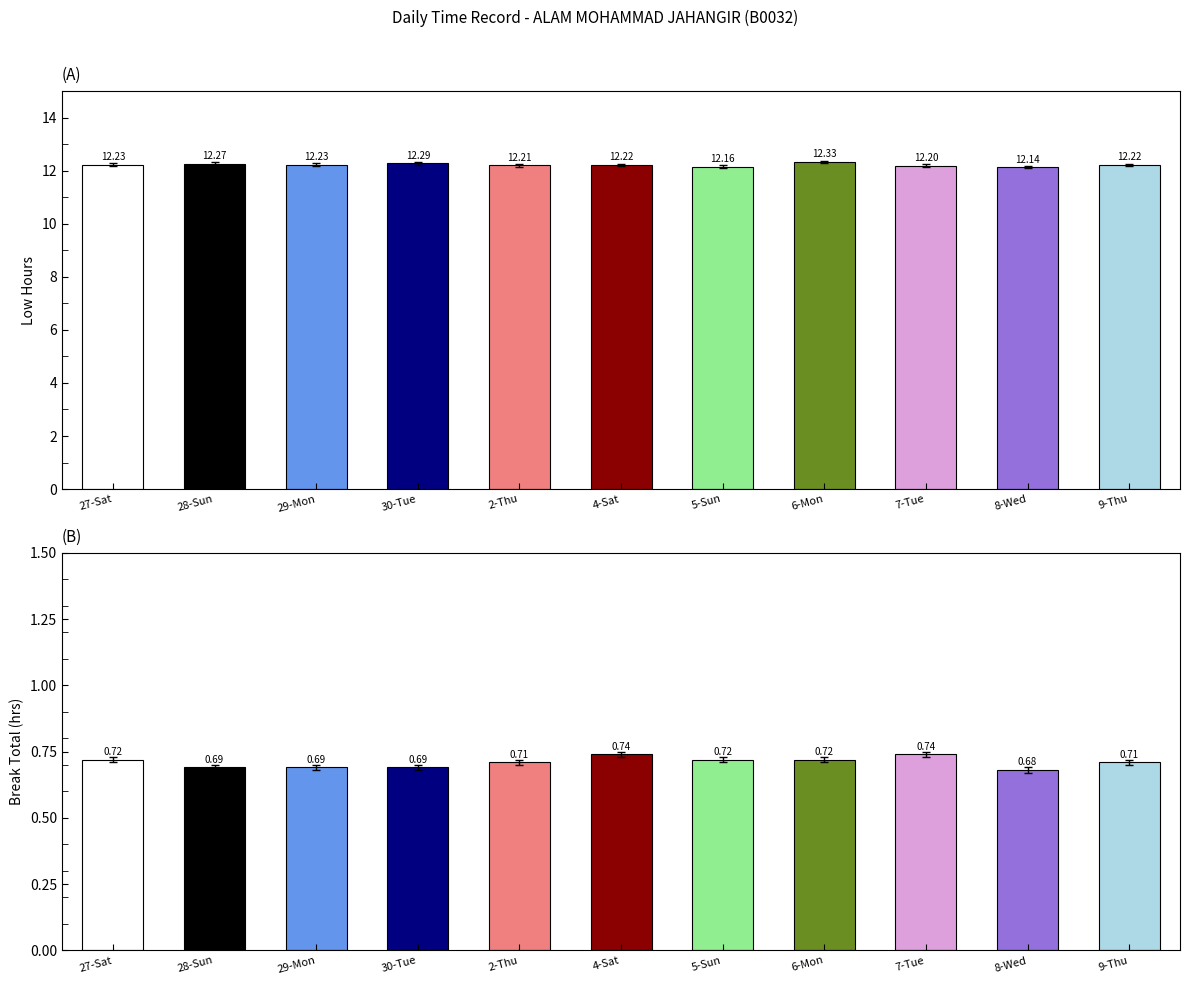

How many distinct data groups are displayed?

2